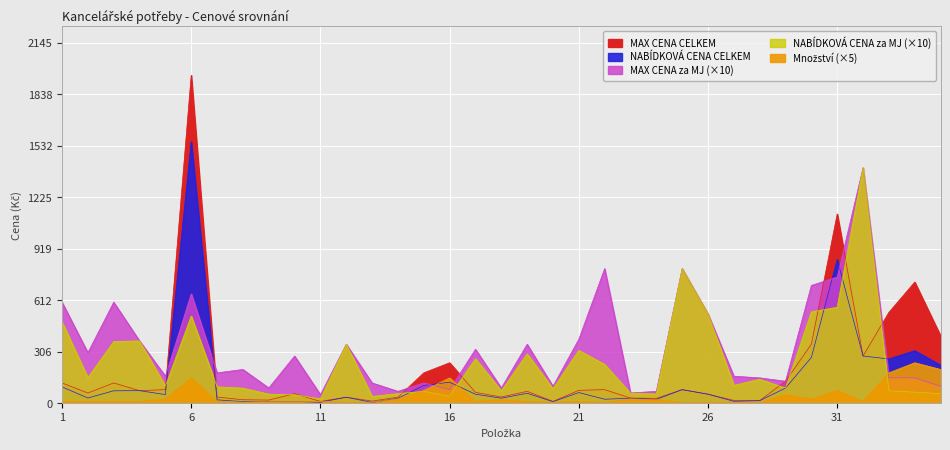

The value of NABÍDKOVÁ CENA CELKEM at 22 is 23.0. True or false?

True